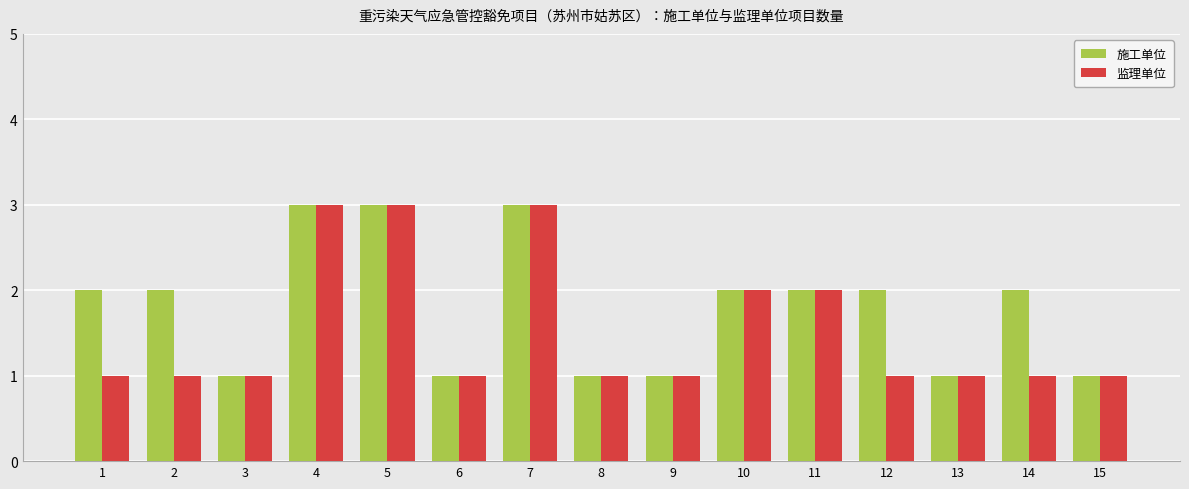

What is the value of the 施工单位 bar at the 10th from the left?

2